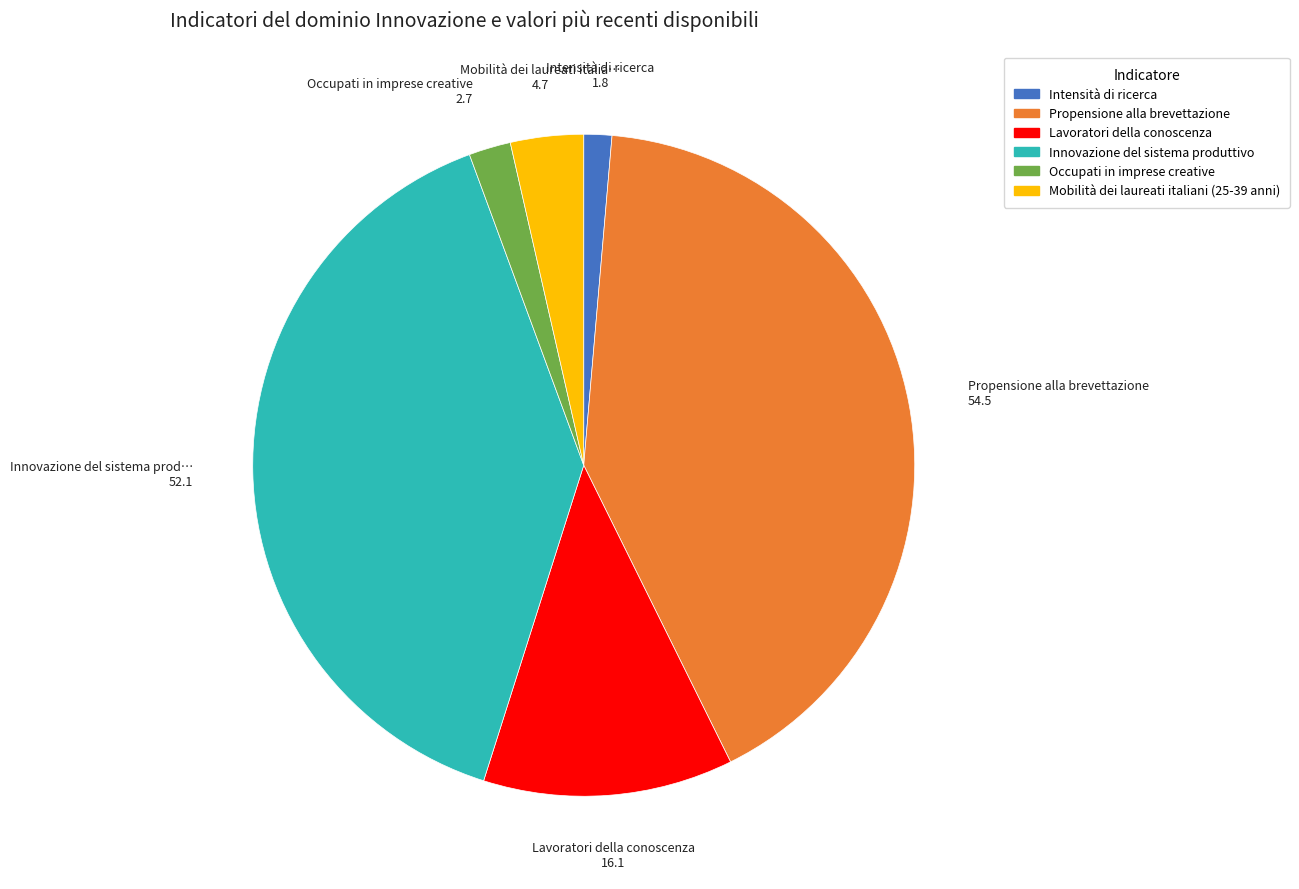

Rank the categories by value from highest to lowest.

Propensione alla brevettazione, Innovazione del sistema produttivo, Lavoratori della conoscenza, Mobilità dei laureati italiani (25-39 anni), Occupati in imprese creative, Intensità di ricerca